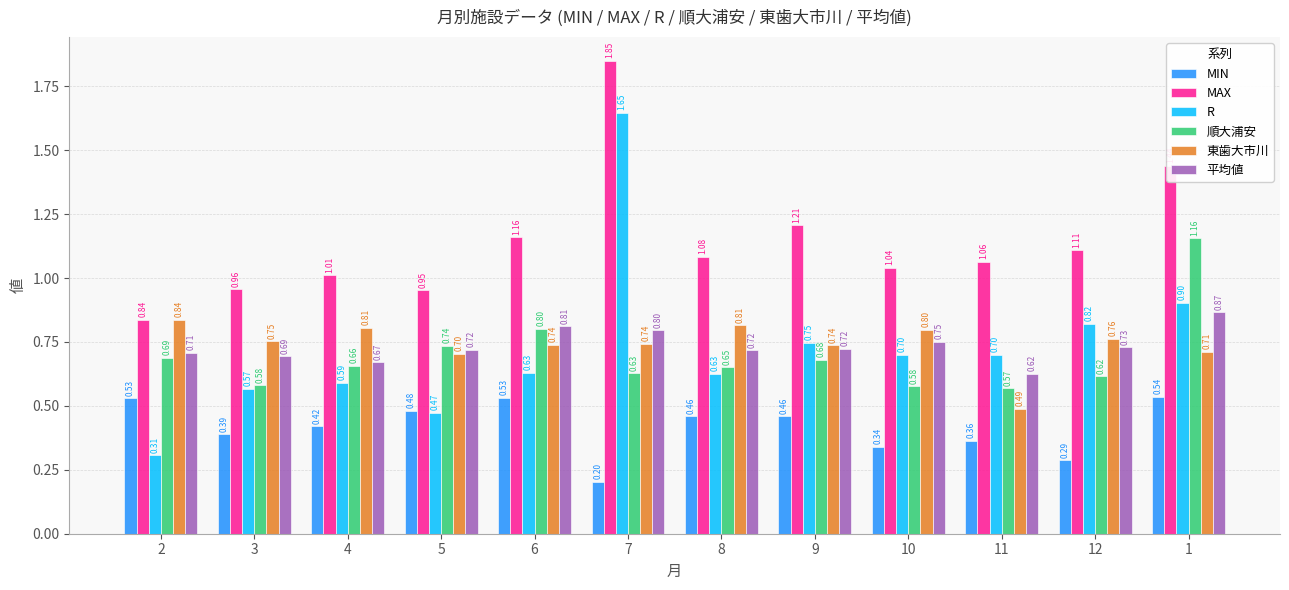

Is it true that 東歯大市川 equals 0.3 at 3?

False